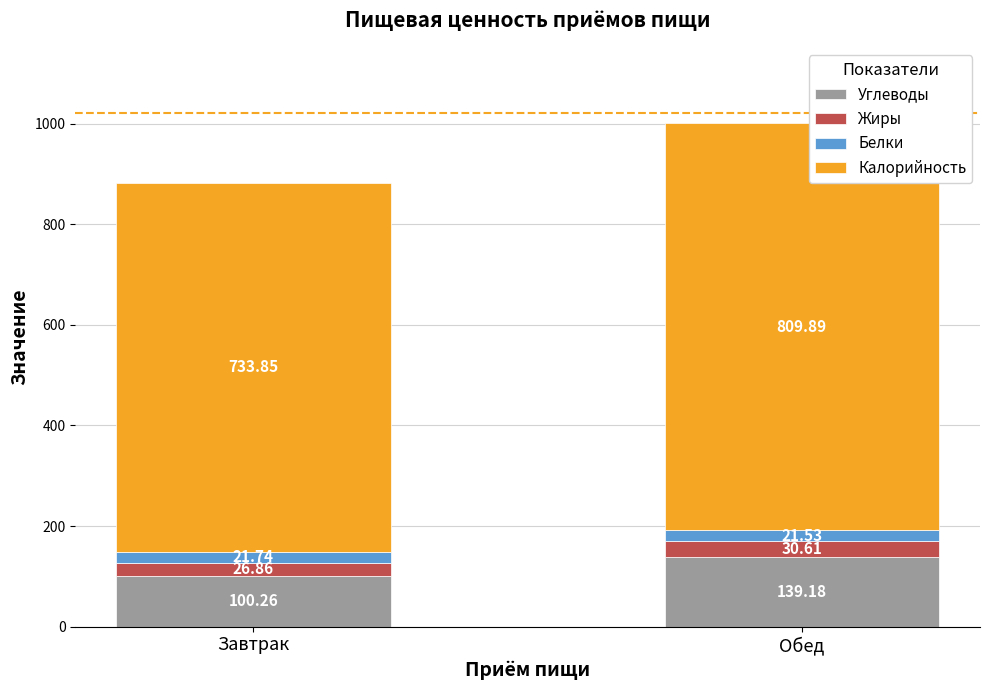

Where is Углеводы nearest to the value 119?

Завтрак